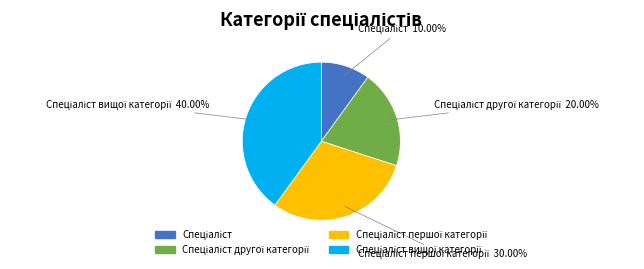

Is there any slice that represents more than half of the pie?

No